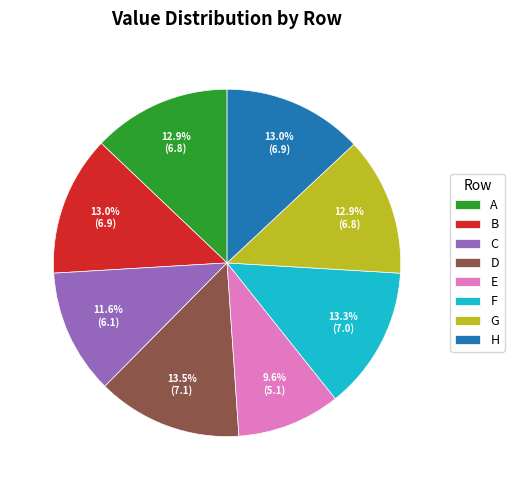

Count the number of slices in the pie.

8